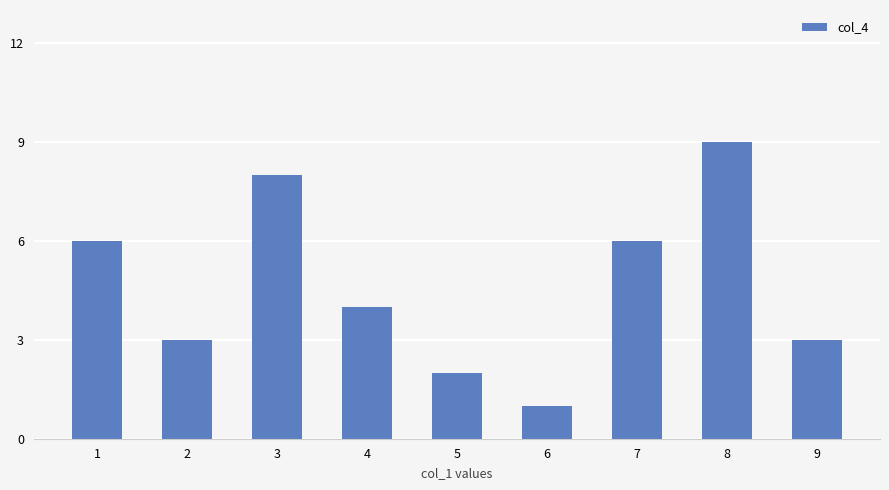

Which label corresponds to the largest value in the chart?

8